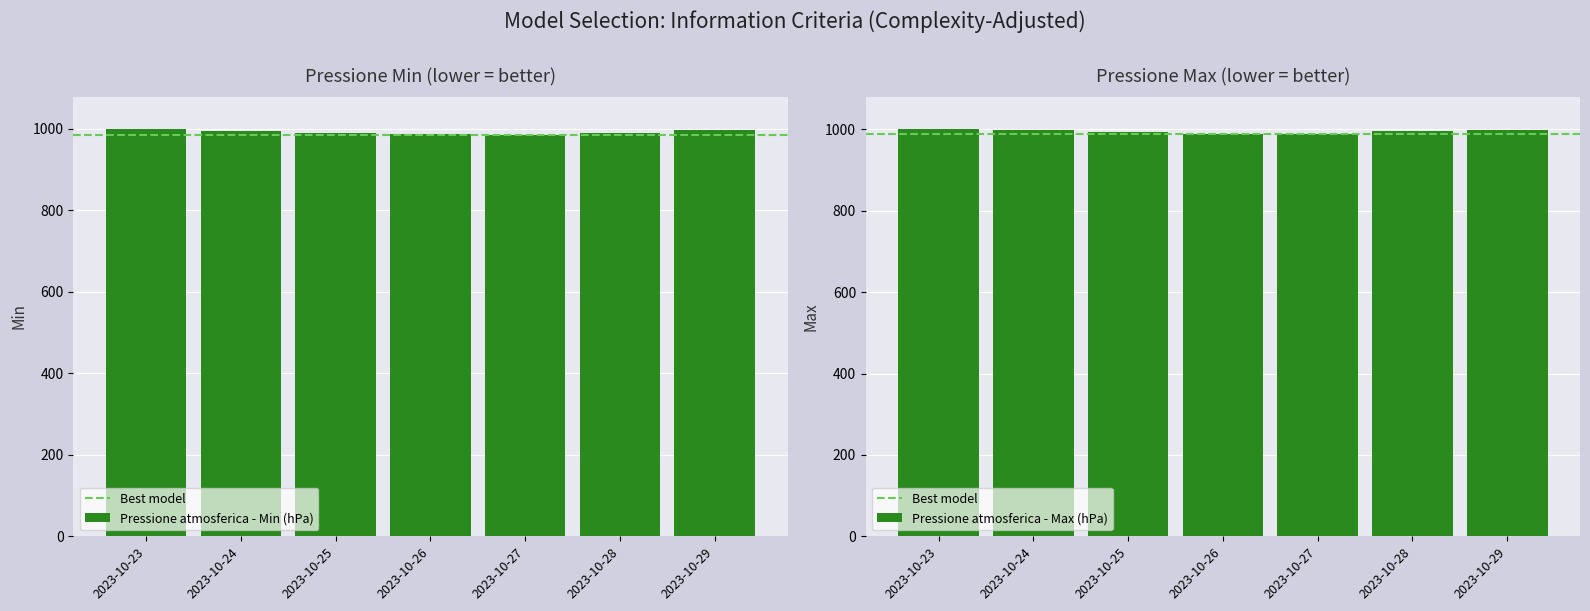

Reading right to left, transcribe all the data shown in this chart.

Pressione atmosferica - Min (hPa): 997.1	989.4	983.9	988.0	990.1	993.3	998.7
Pressione atmosferica - Max (hPa): 999.8	997.2	990.1	990.0	994.2	999.1	1000.5